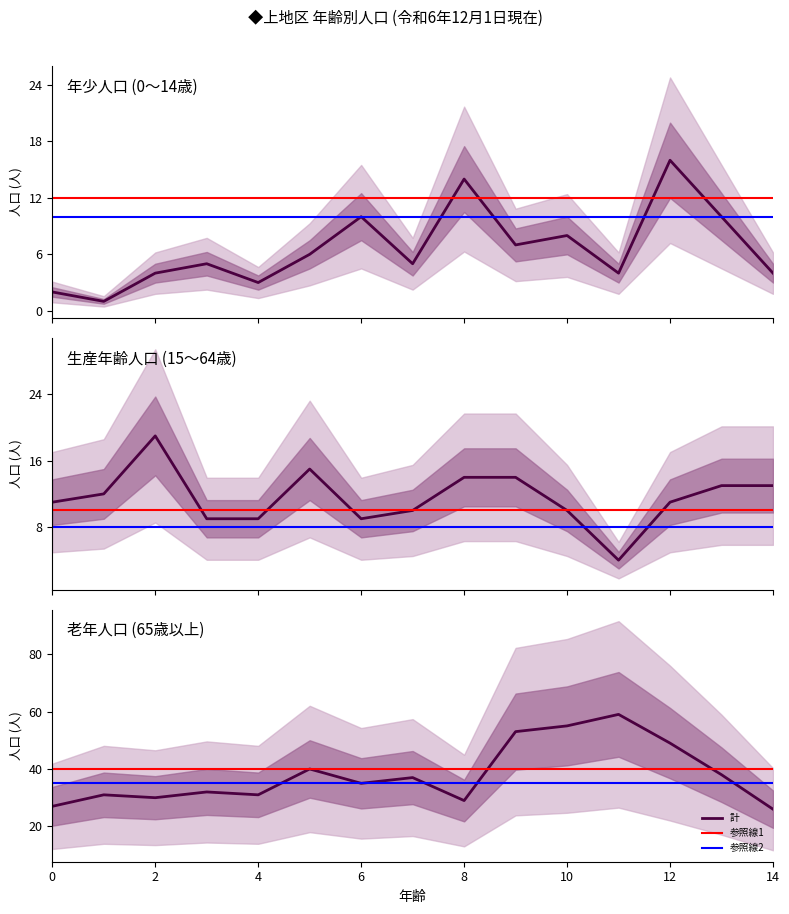

At which label does 生産年齢(計) first exceed 11?

1